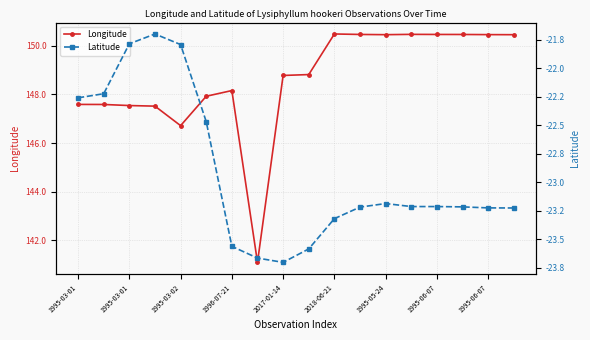

True or false: Latitude has more than 1 points higher than both neighbors.

True